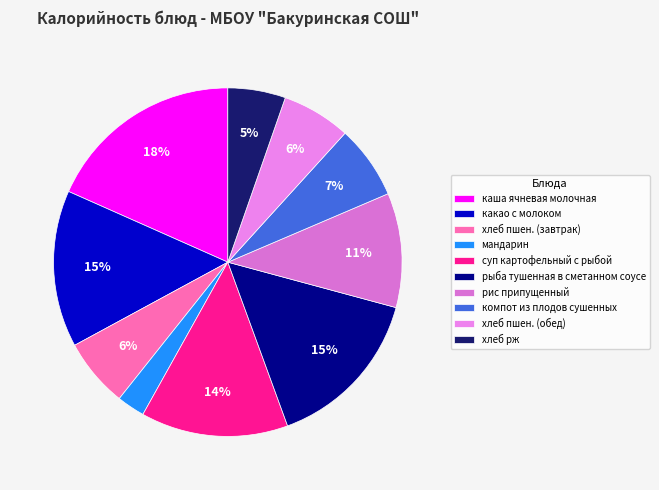

What percentage is the рис припущенный slice, to the nearest percent?

11%